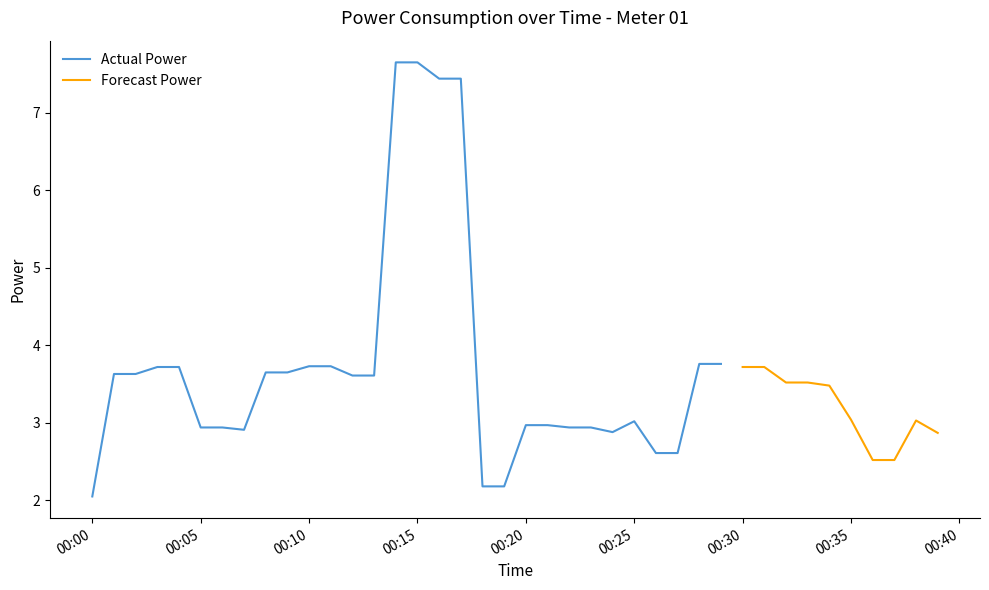

Approximately how many times larger is the value at 2023-02-03T00:10:00 compared to 2023-02-03T00:08:00?

1.0